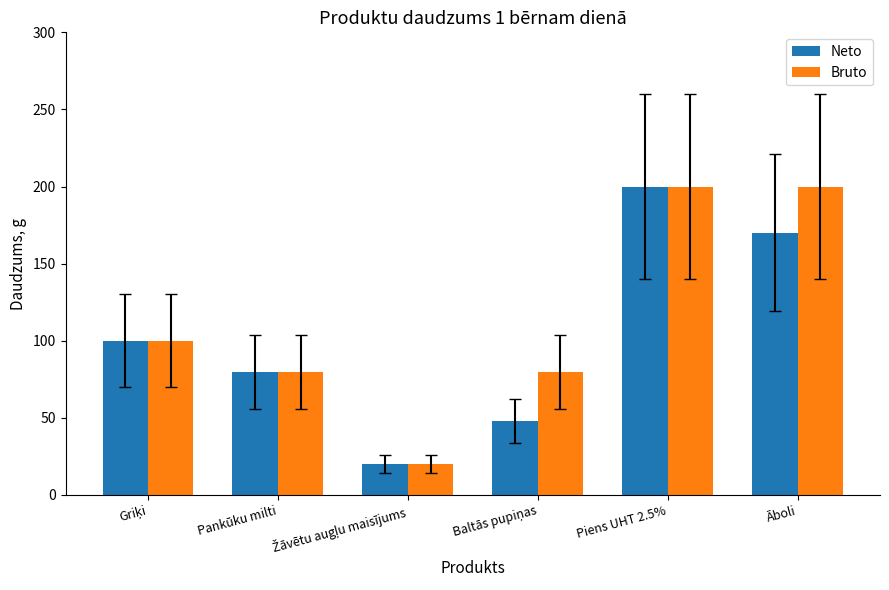

Which series has the largest total across all categories?

Bruto